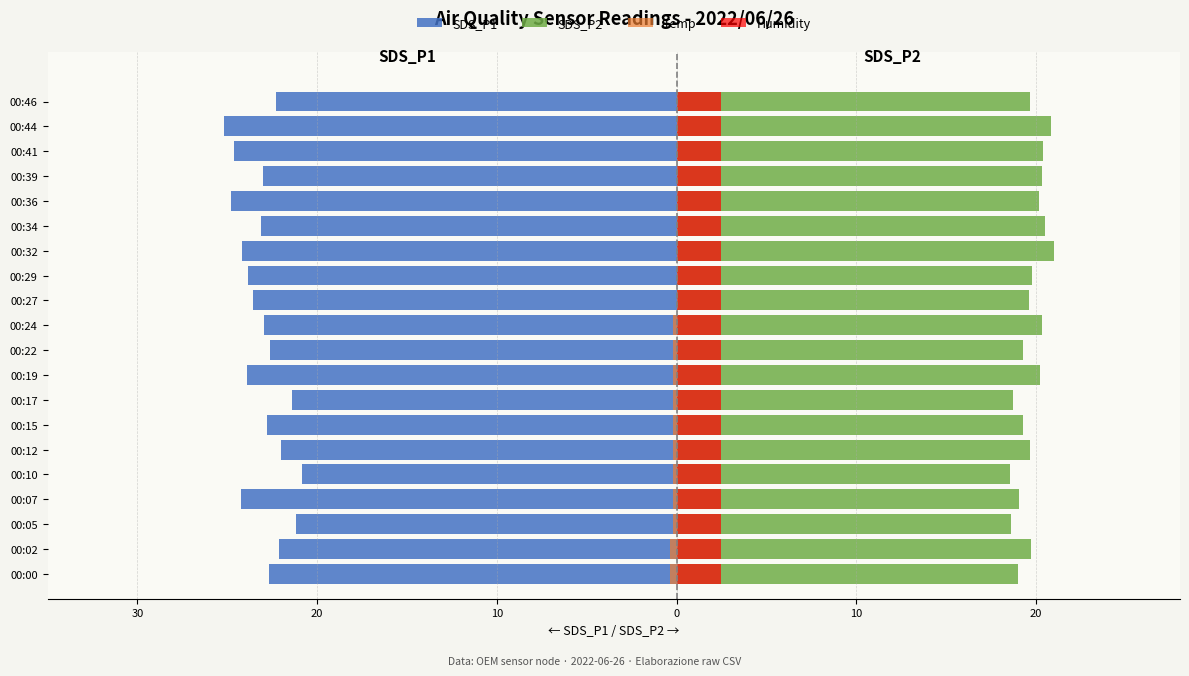

What is the sum of all SDS_P1 values?

-461.3